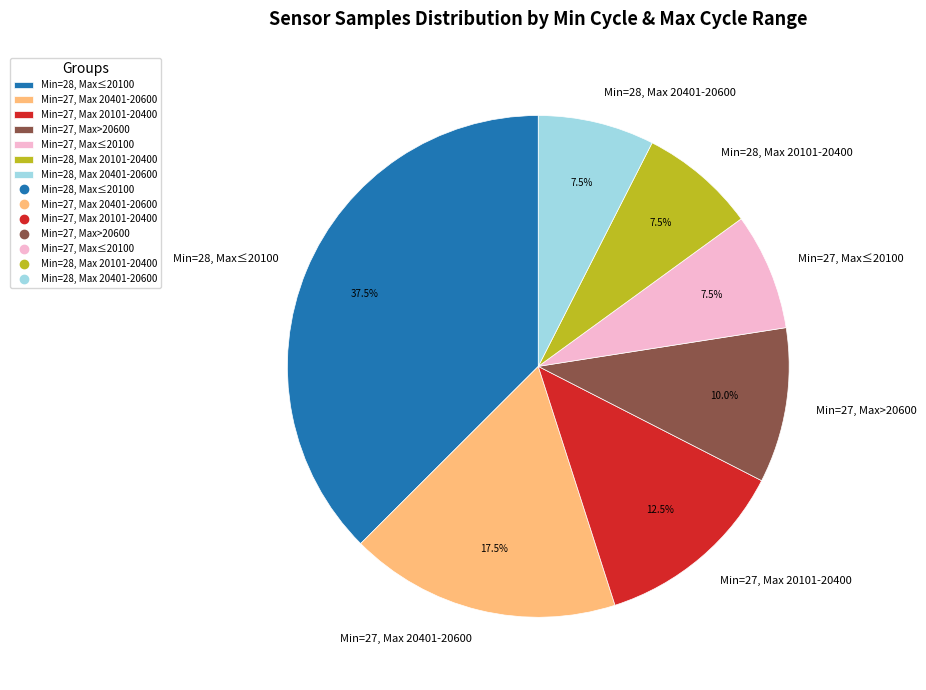

Do Min=27, Max≤20100 and Min=28, Max 20101-20400 together represent more than half of the pie?

No